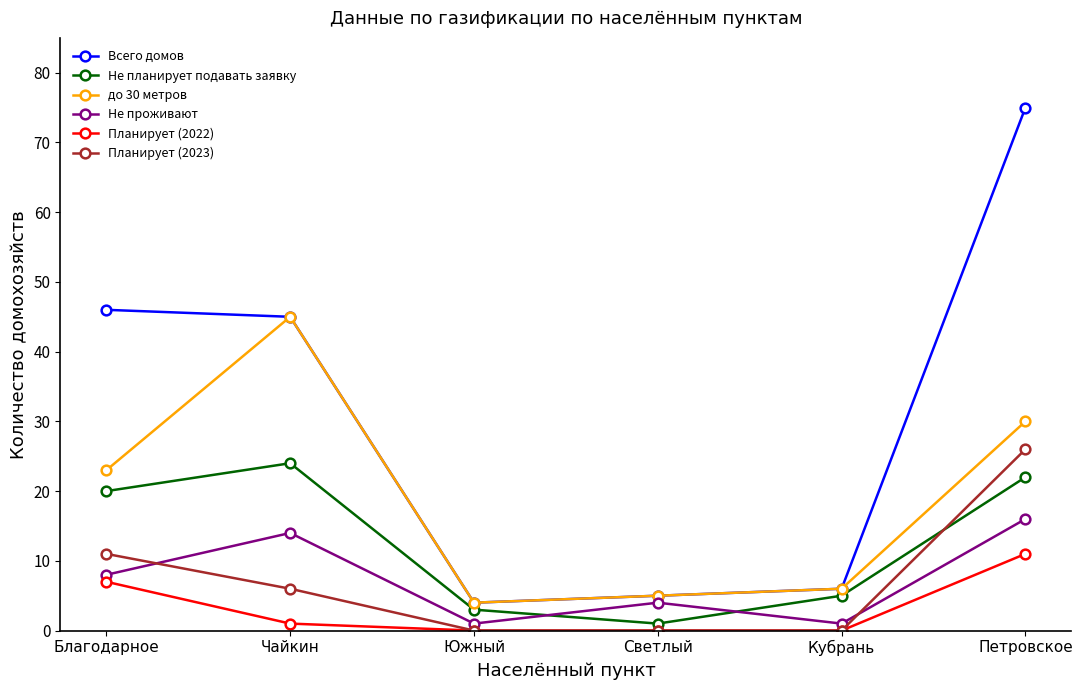

What position from the right is Благодарное?

6